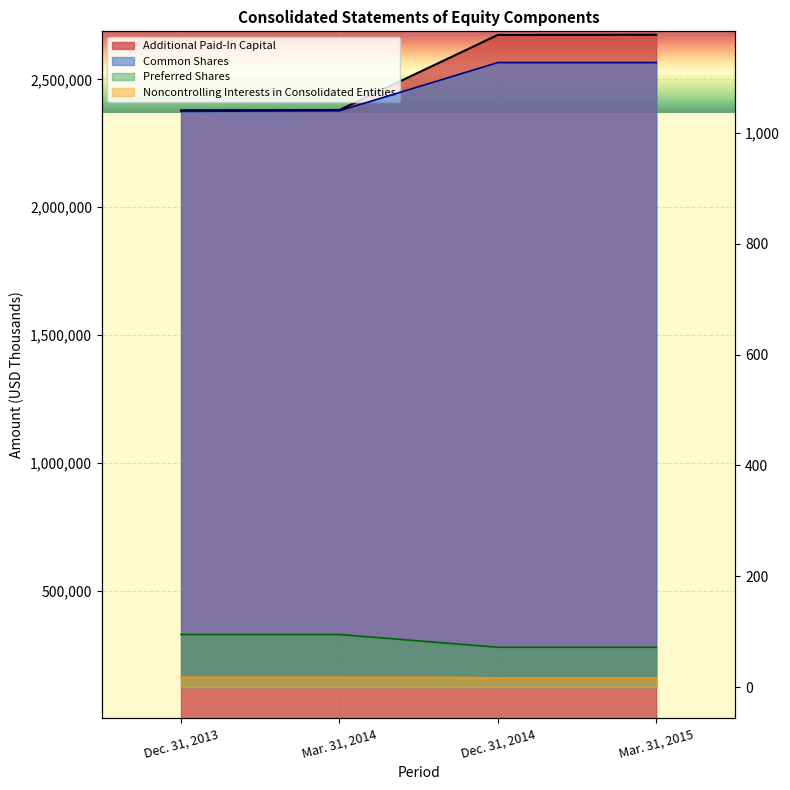

Which series has the largest total across all categories?

Additional Paid-In Capital